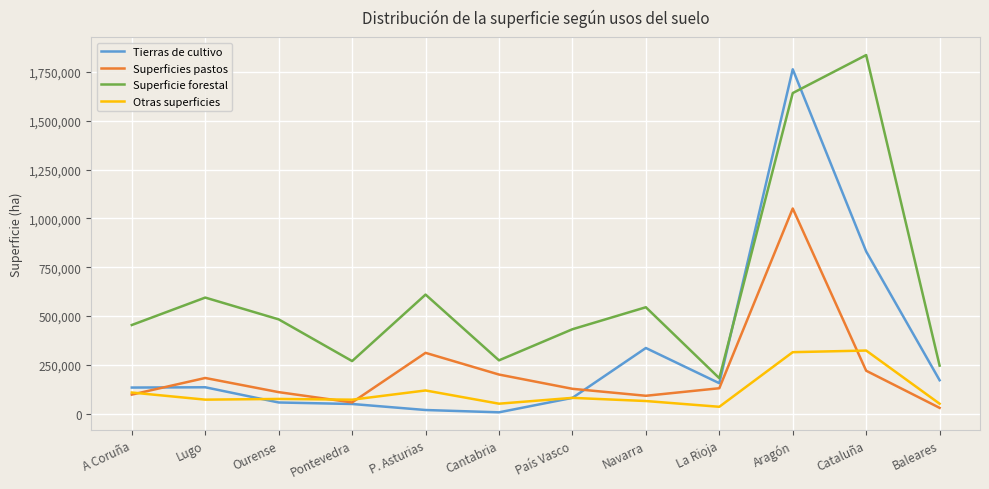

Which series has the largest total across all categories?

Superficie forestal